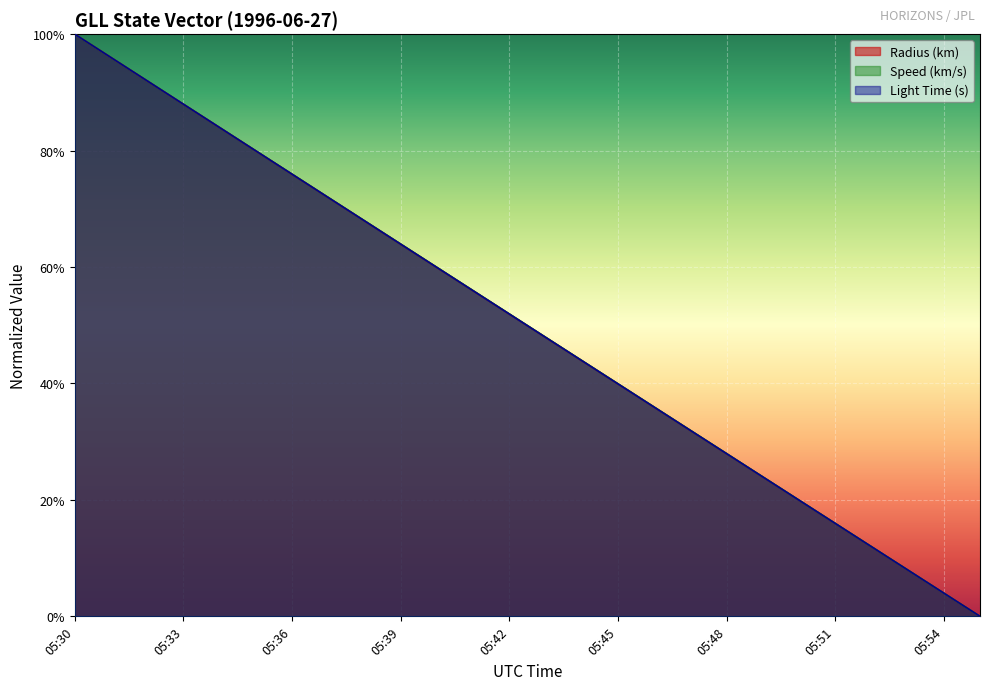

How many lines are shown in the chart?

3